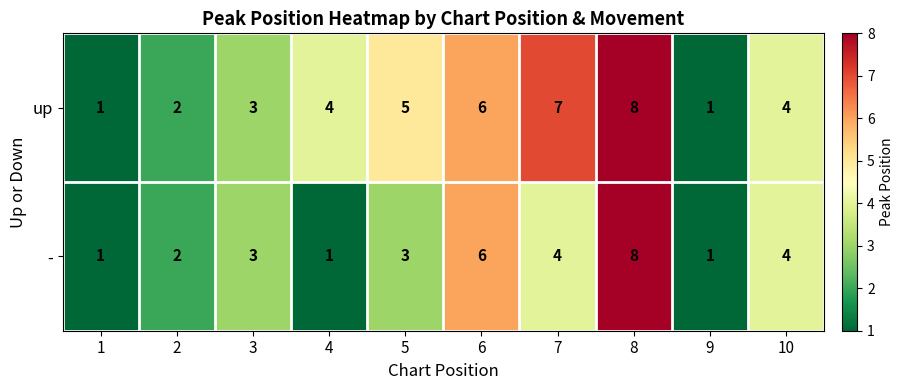

Reading left to right, transcribe all the data shown in this chart.

up: 1	2	3	4	5	6	7	8	1	4
-: 1	2	3	1	3	6	4	8	1	4